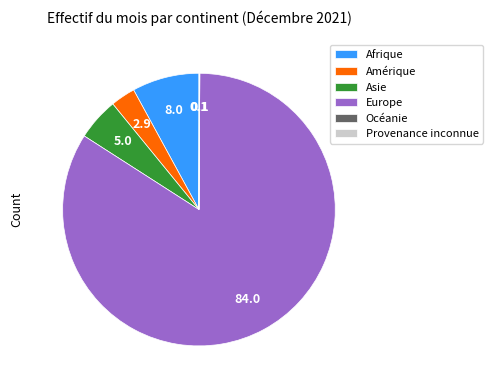

What is the largest slice in the pie chart?

Europe